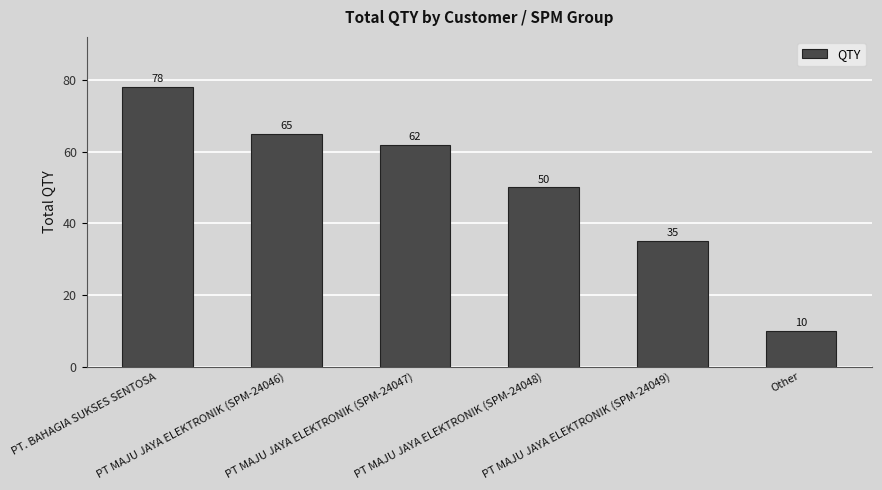

How many bars are there in total?

6